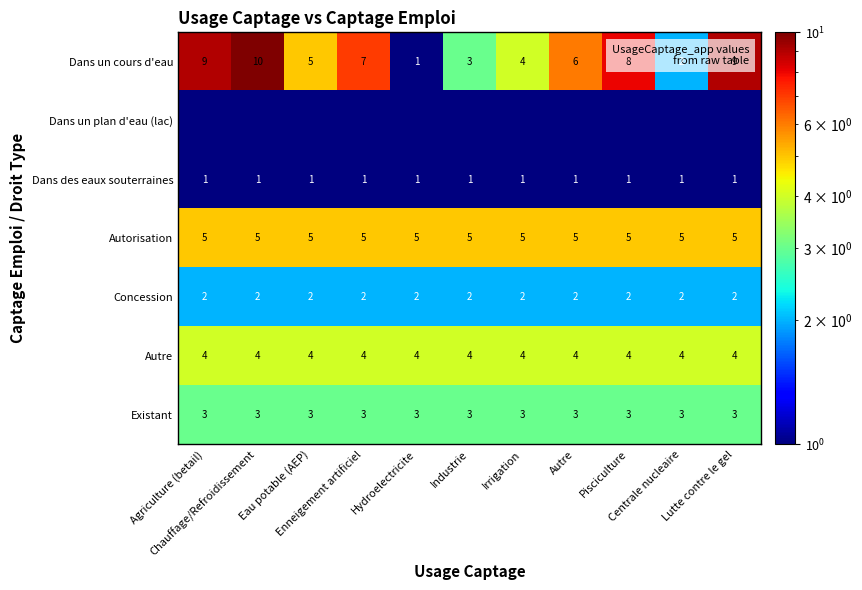

Is it true that Dans un plan d'eau (lac) equals 0.5 at Chauffage/Refroidissement?

True